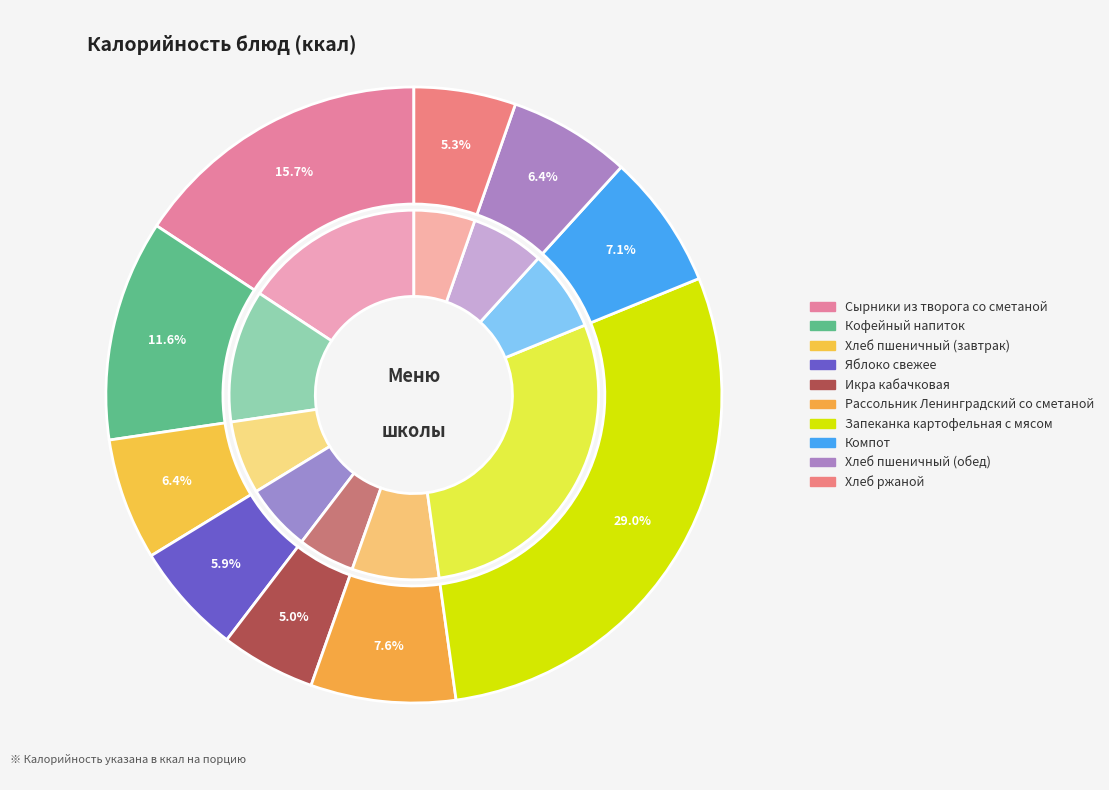

Is there any slice that represents more than half of the pie?

No